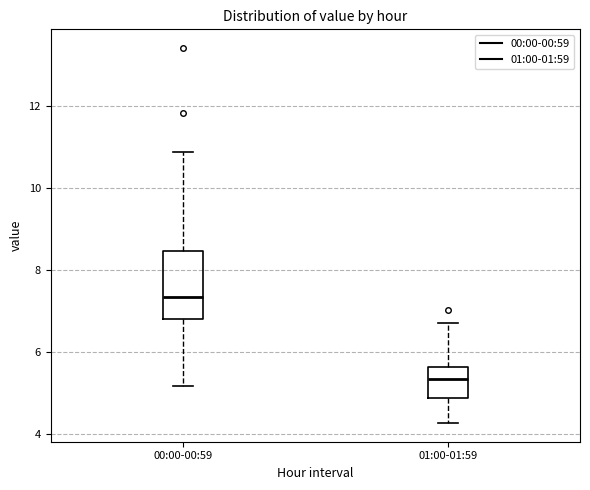

Where is the lower edge of the box for 00:00-00:59 on the y-axis? The values are not printed on the chart, so give them approximately, as read against the axis.

6.8